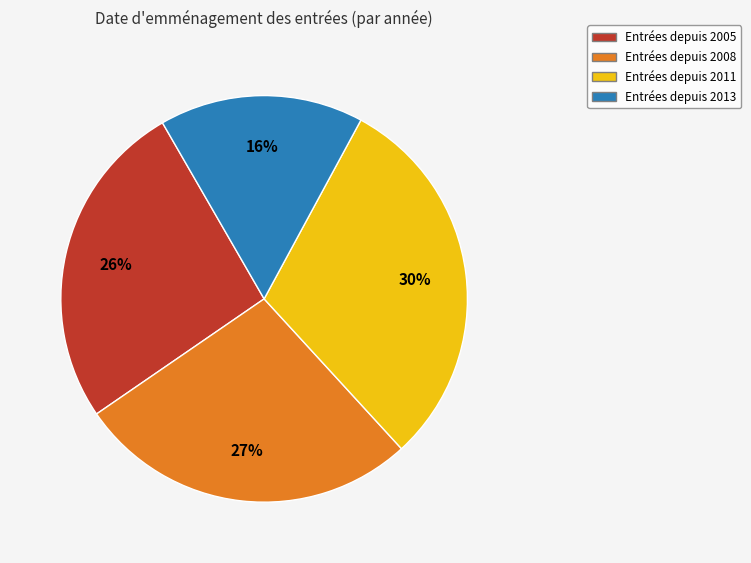

Does any single category account for the majority?

No